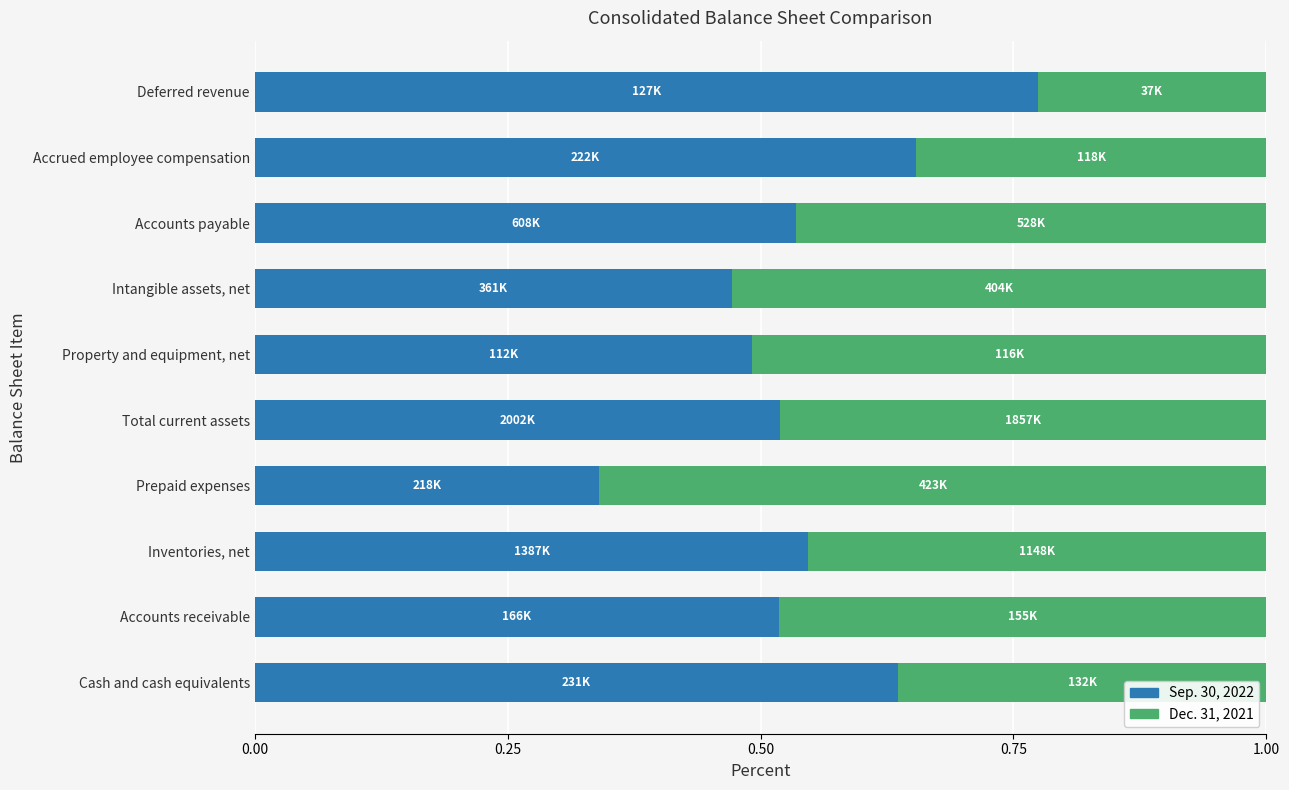

What are all the series names shown in the legend?

Sep. 30, 2022, Dec. 31, 2021